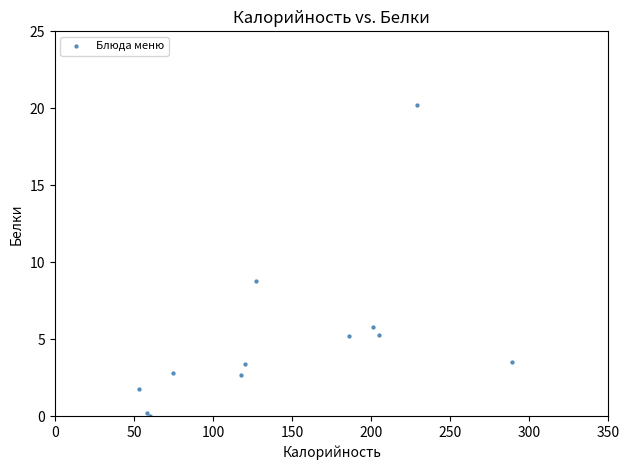

What Y value in the scatter plot is closest to 10?

8.8